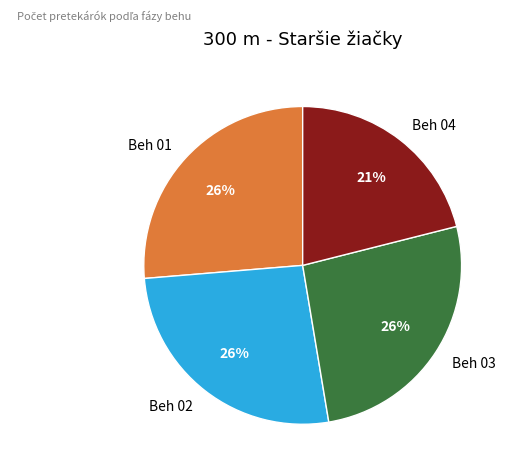

Do Beh 04 and Beh 02 together represent more than half of the pie?

No